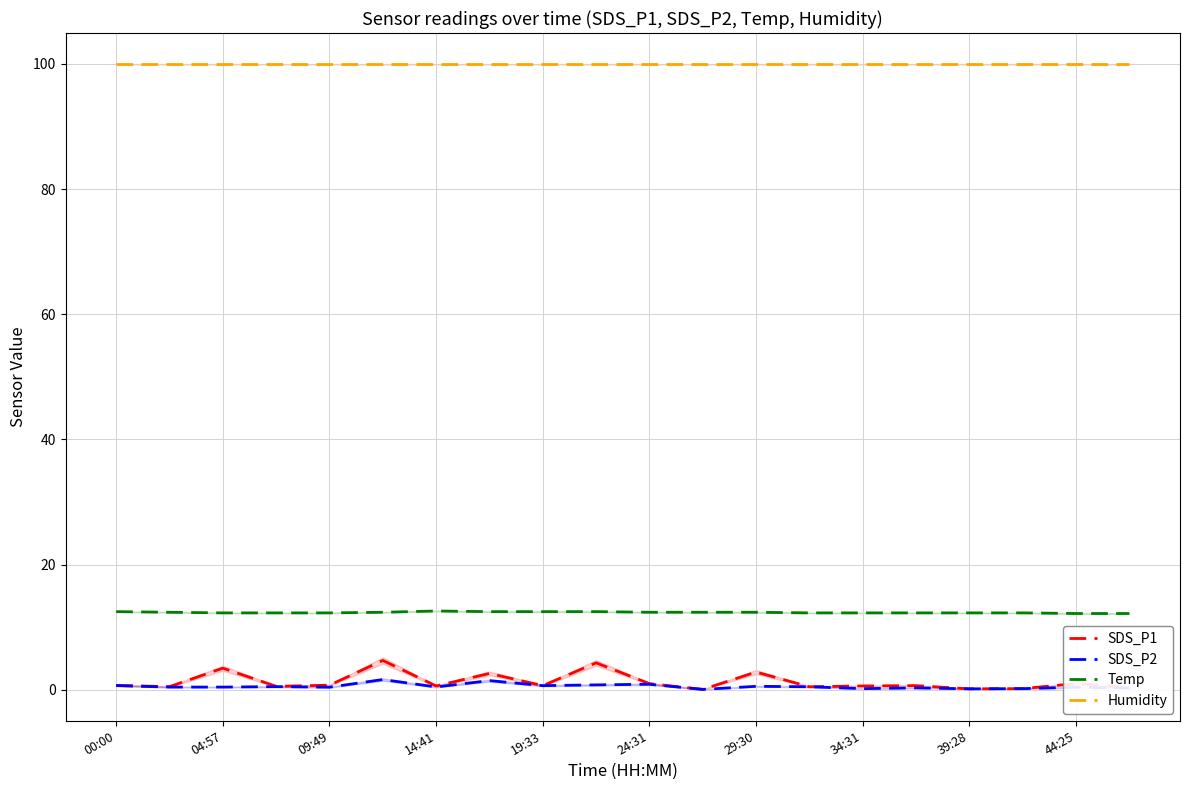

At how many categories does at least one series exceed 79?

20